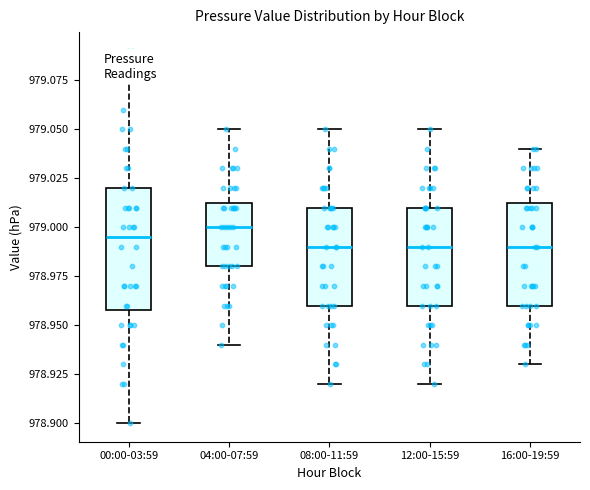

Where is the upper edge of the box for 12:00-15:59 on the y-axis? The values are not printed on the chart, so give them approximately, as read against the axis.

979.010